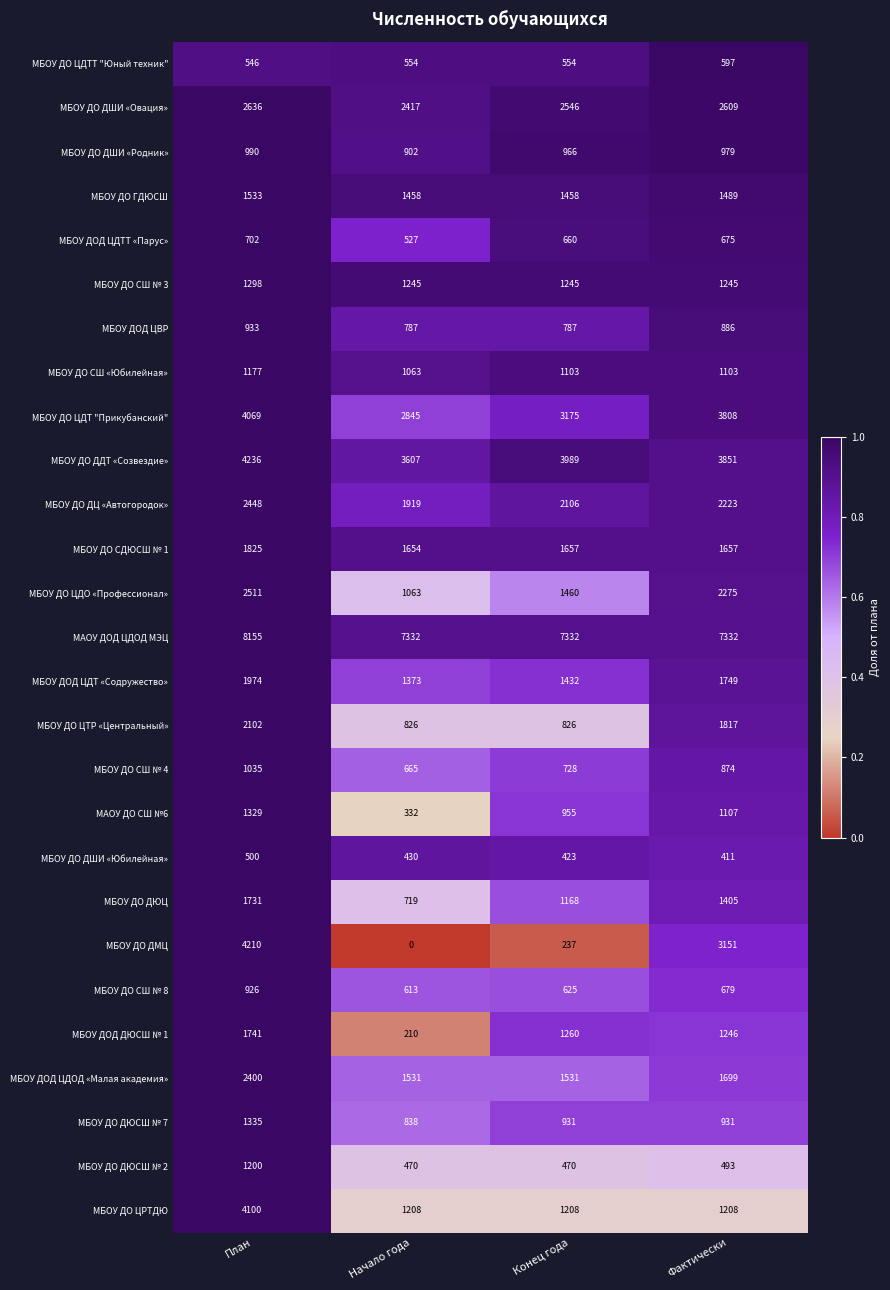

What value does the МБОУ ДОД ДЮСШ № 1 series have at Конец года?

1260